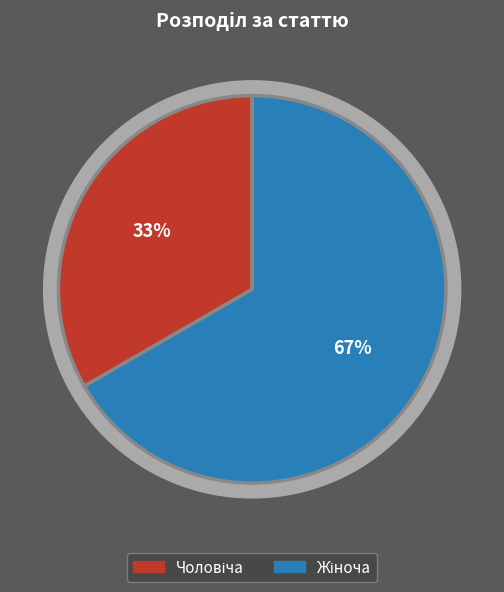

To the nearest percent, what is the combined percentage of Чоловіча and Жіноча?

100%